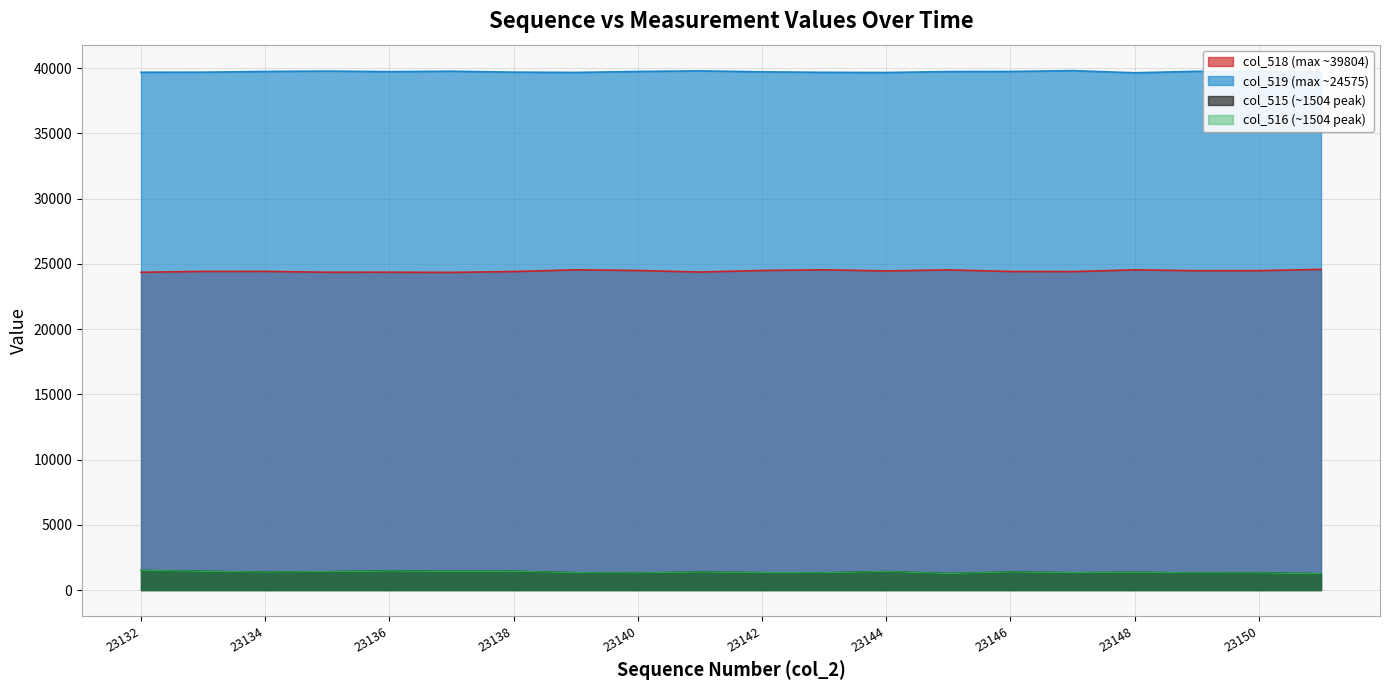

What are all the series names shown in the legend?

col_515, col_516, col_518, col_519